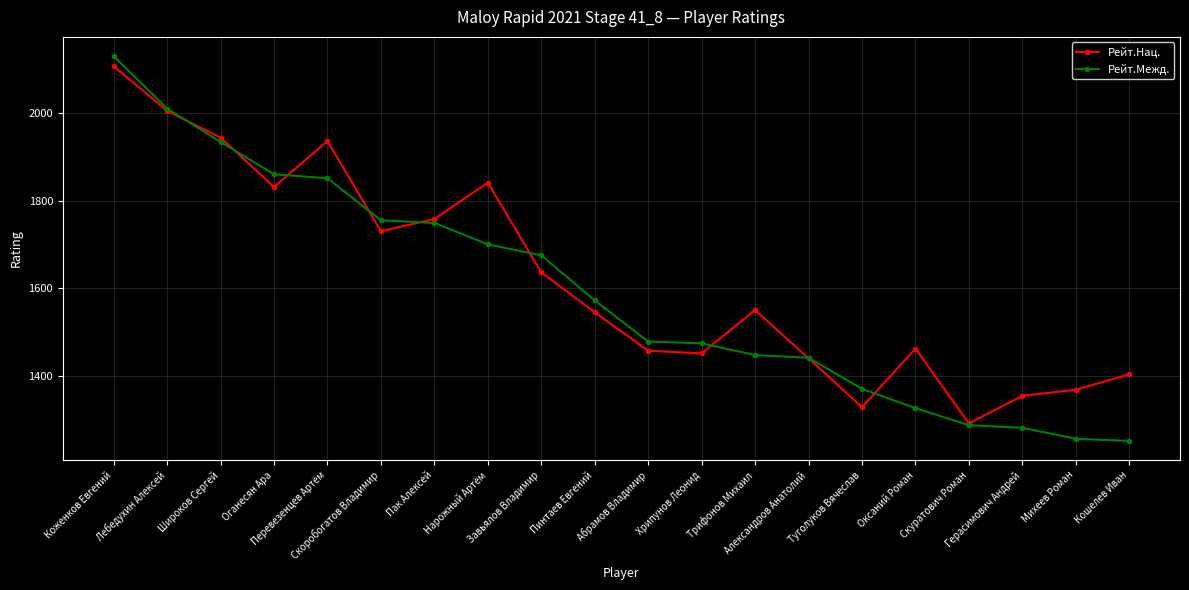

Is this an area chart (filled region under the line)?

No